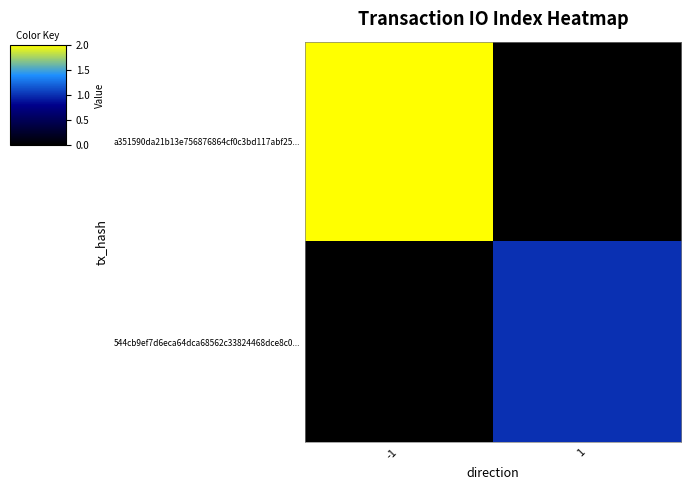

Reading left to right, transcribe all the data shown in this chart.

a351590da21b13e756876864cf0c3bd117abf25...: -1=2	1=0
544cb9ef7d6eca64dca68562c33824468dce8c0...: -1=0	1=1